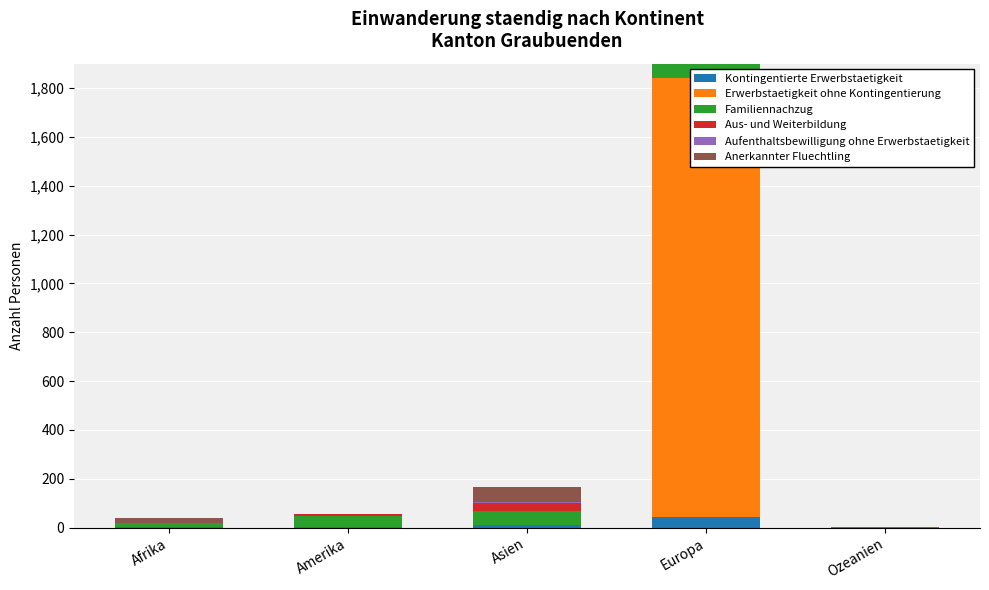

Which has a higher value, Afrika or Europa?

Europa